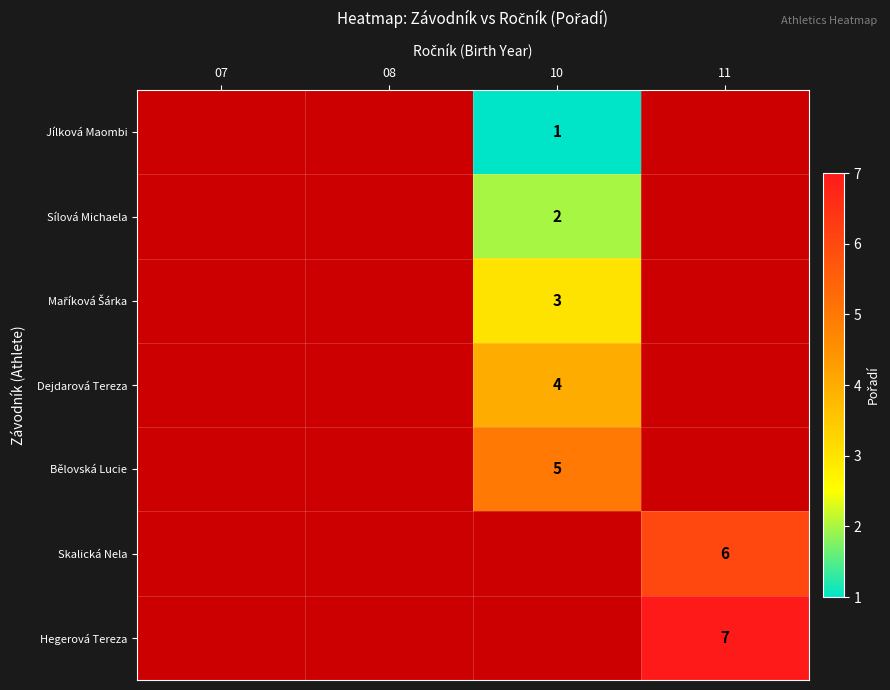

Is it true that Jílková Maombi equals 1.5 at 10?

False